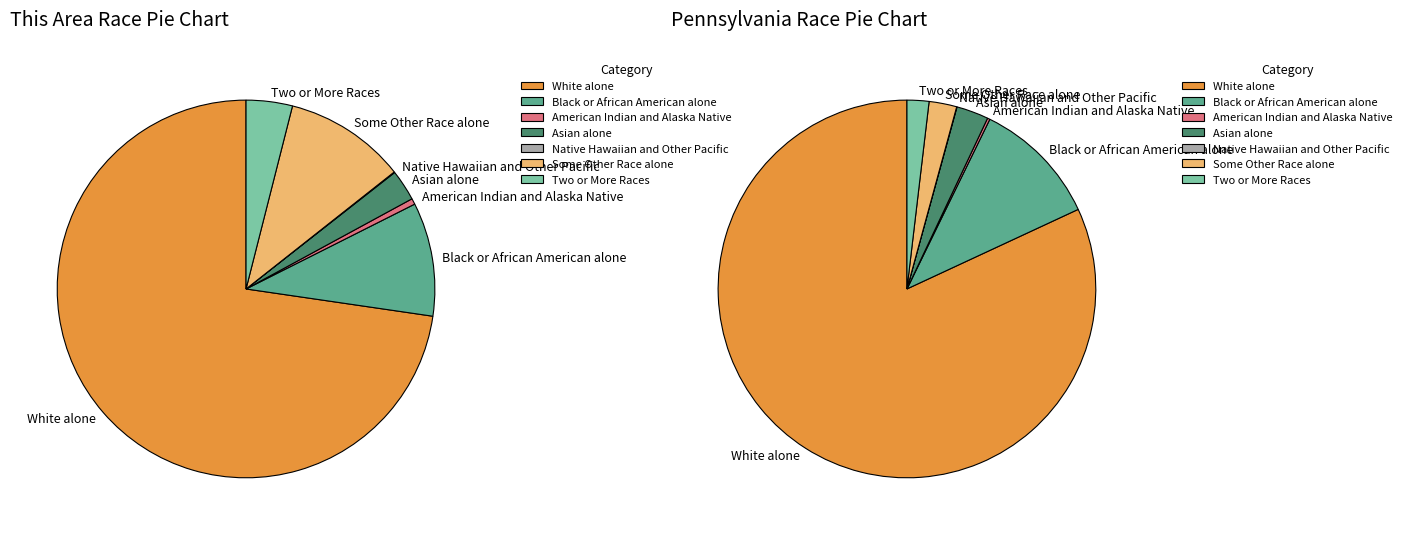

To the nearest percent, what is the combined percentage of Two or More Races and Asian alone?

5%